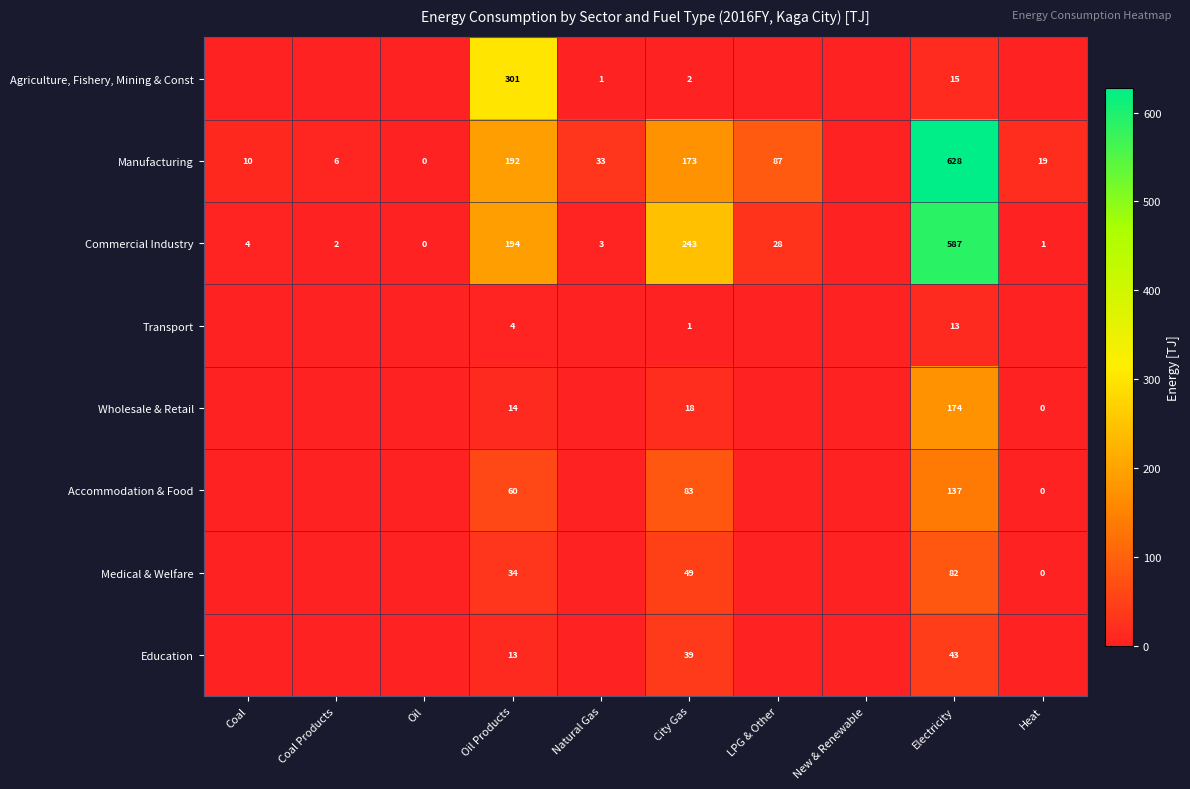

What is the difference between the Manufacturing values at Coal Products and Oil Products?

186